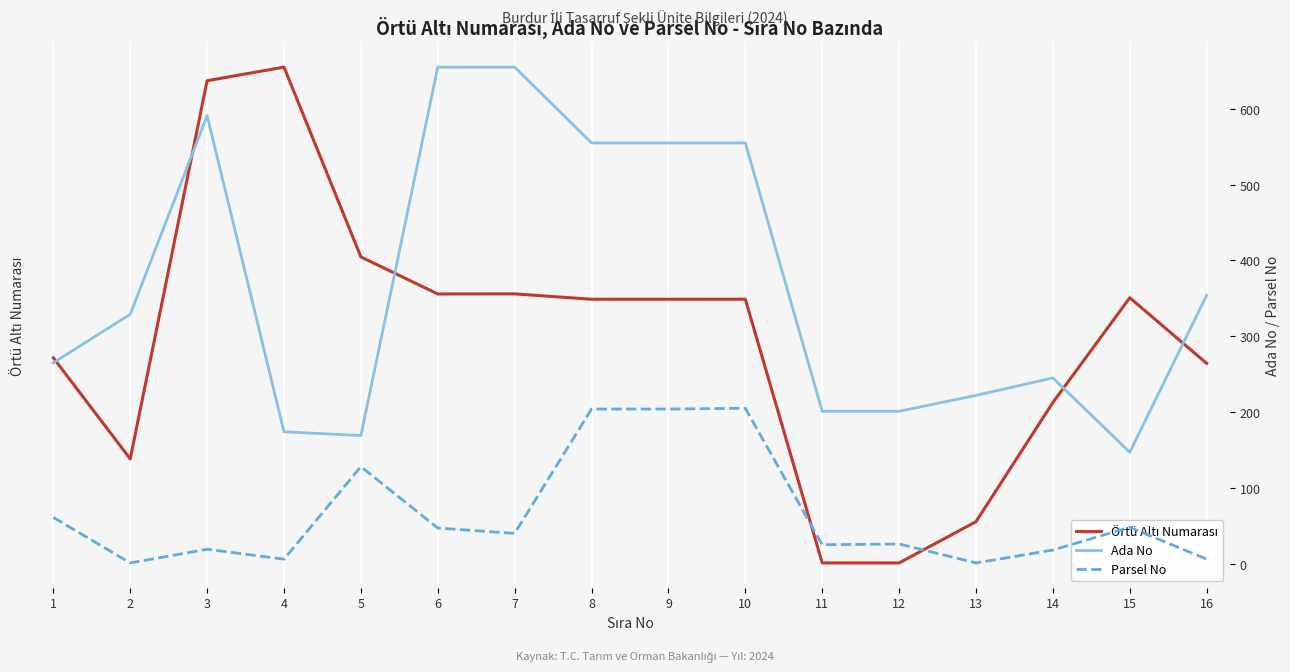

What is the average value of the Ada No series?

367